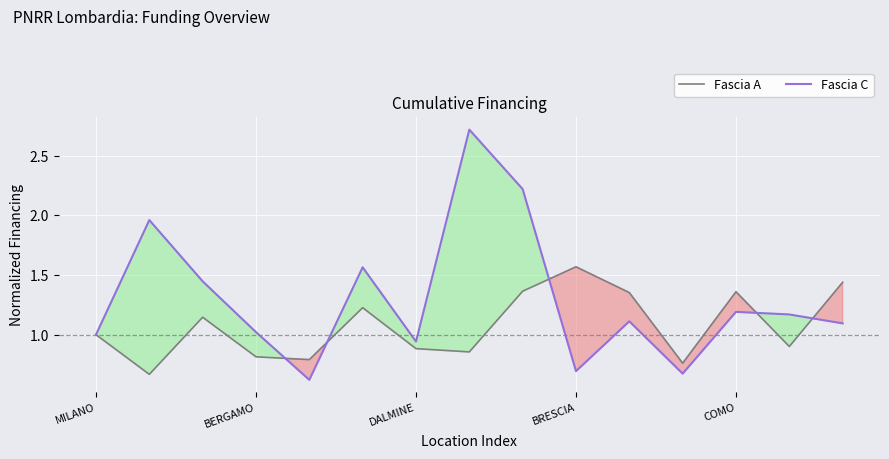

True or false: Fascia C has a value of 0.2 at BRESCIA.

False